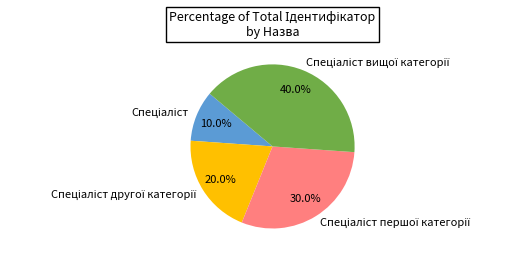

Is there any slice that represents more than half of the pie?

No